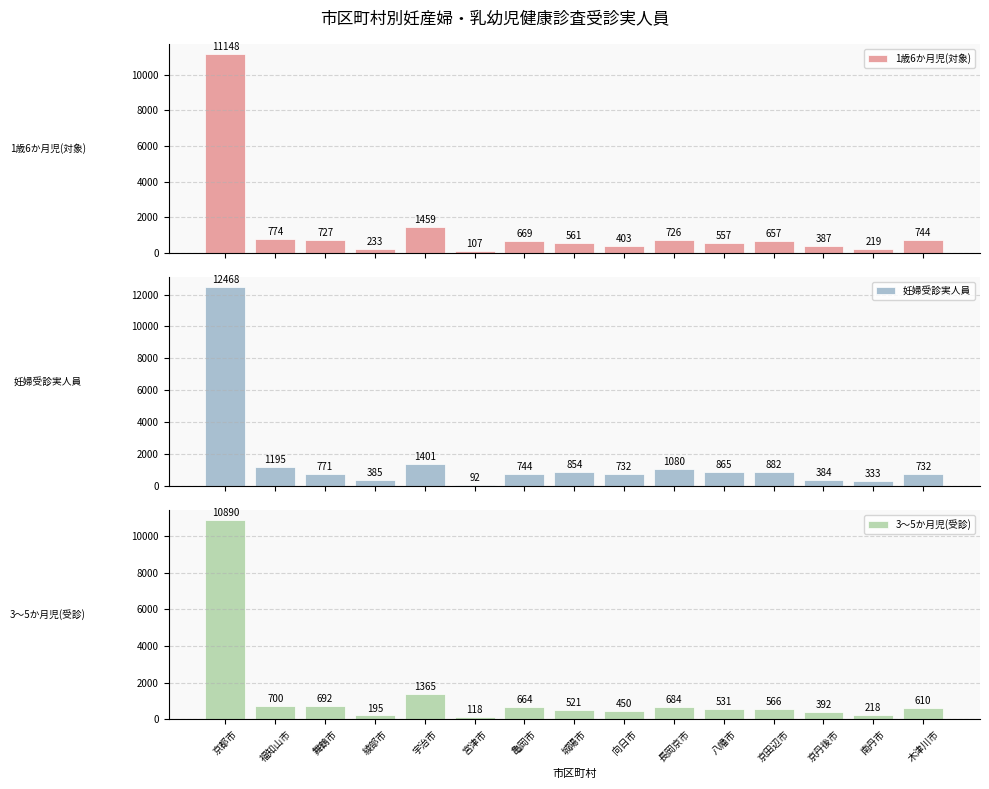

What is the difference between the highest and lowest values at 京丹後市?

8